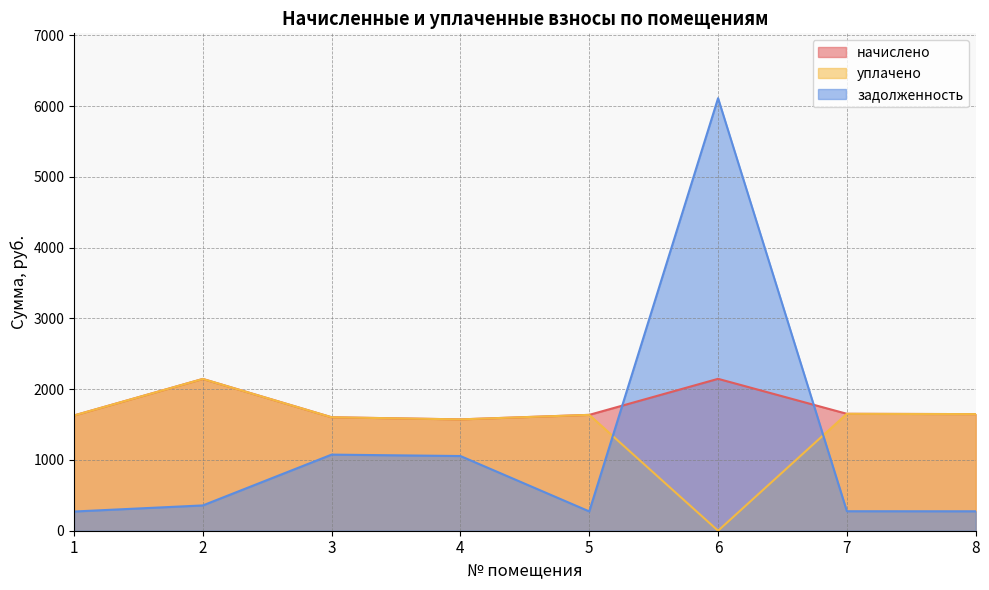

What are all the series names shown in the legend?

начислено, уплачено, задолженность